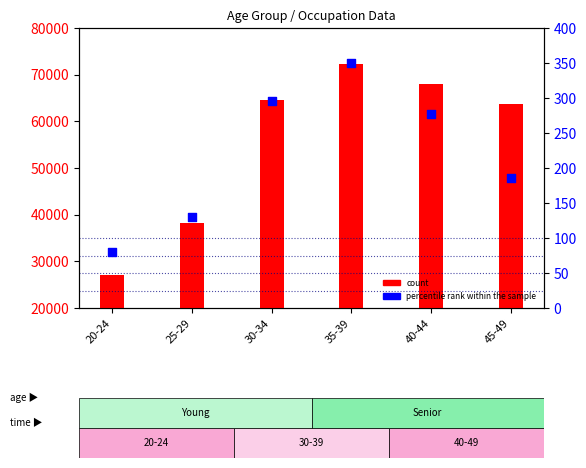

Which series has the largest Y range (max minus min)?

count